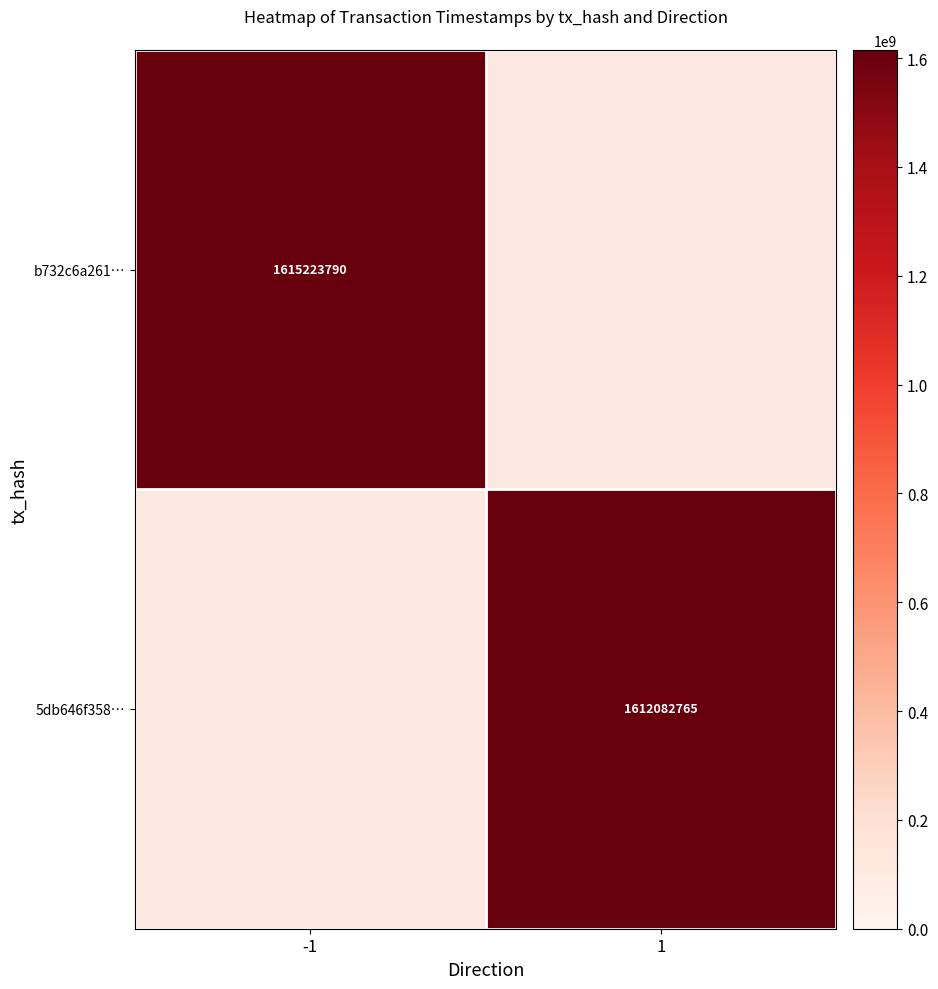

Is it true that 5db646f358… equals 1612082765 at 1?

True